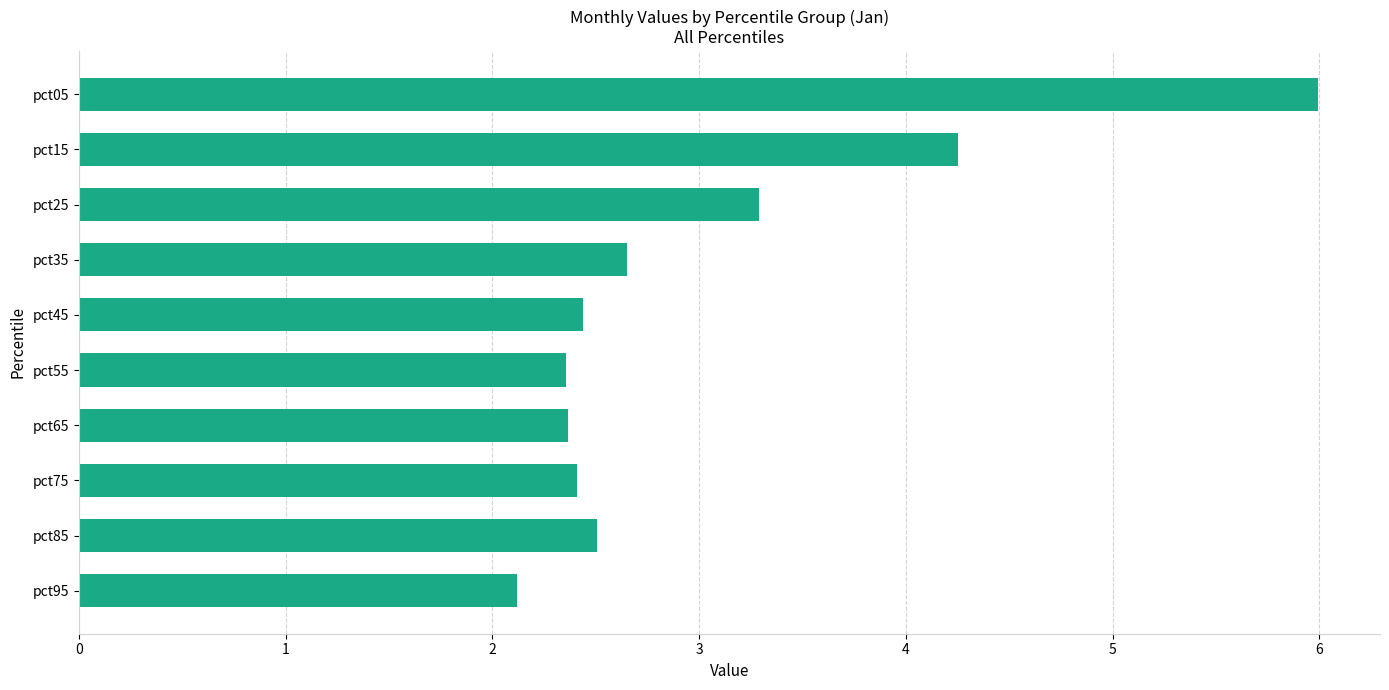

What is the value of the 8th bar from the top?

2.4